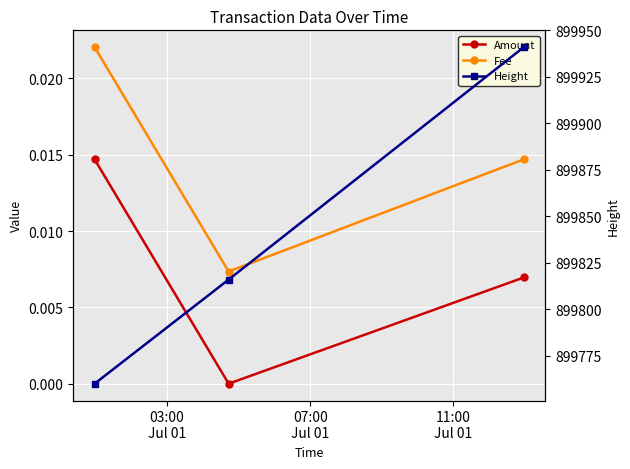

At 11:00
Jul 01, list the series in order from smallest to largest.

Amount, Fee, Height